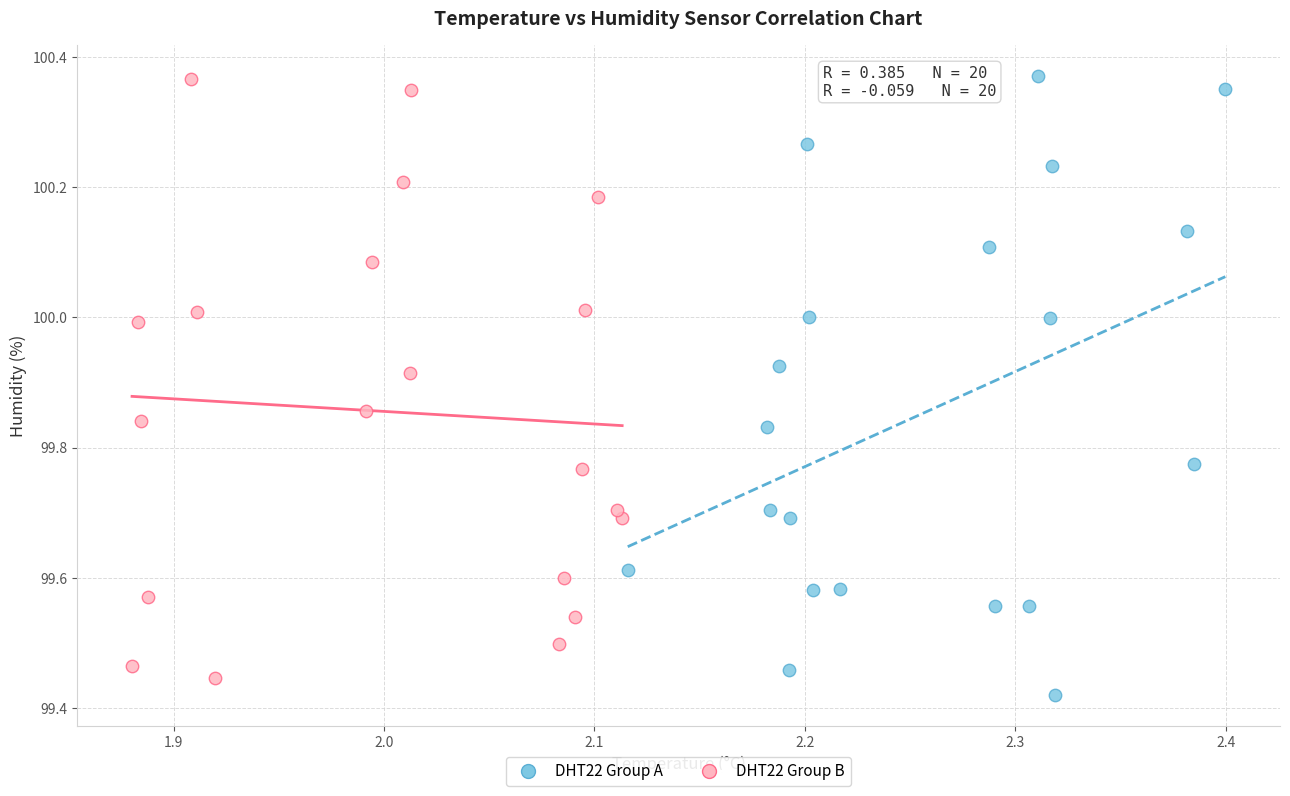

Which series has the largest Y range (max minus min)?

DHT22 Group A